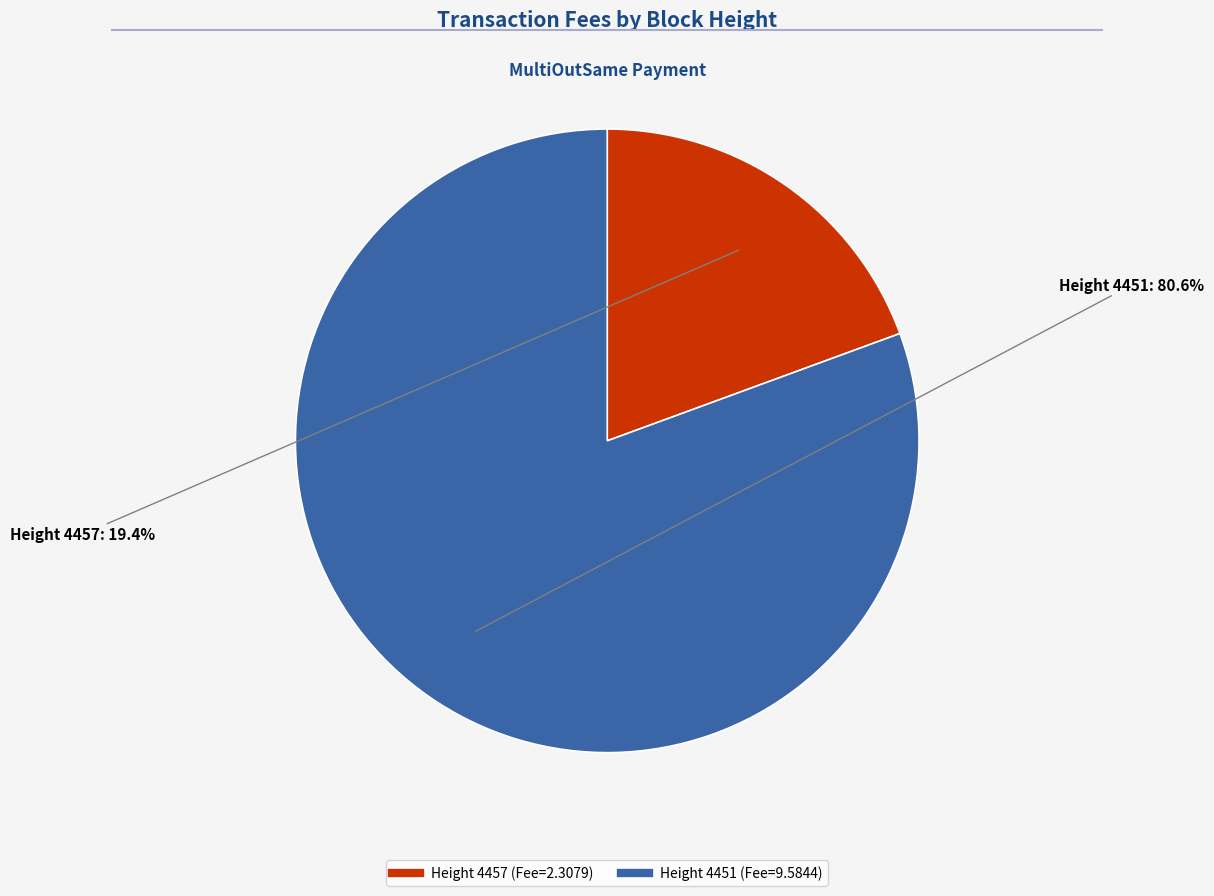

Does any single category account for the majority?

Yes